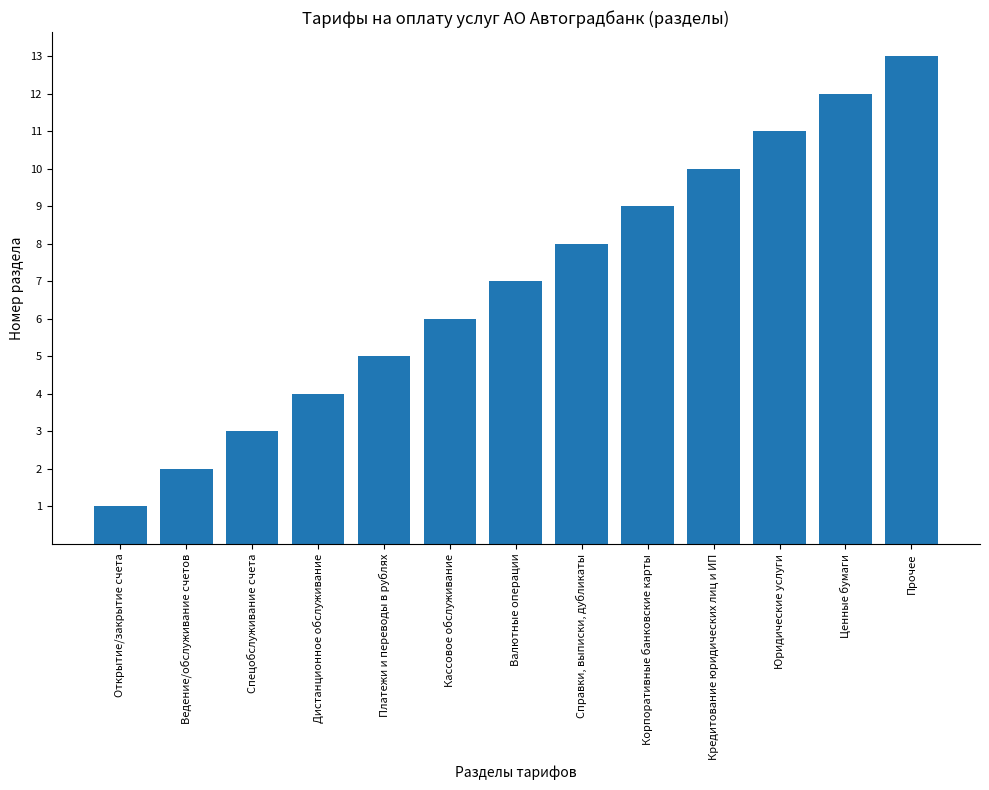

Are the bars horizontal?

No